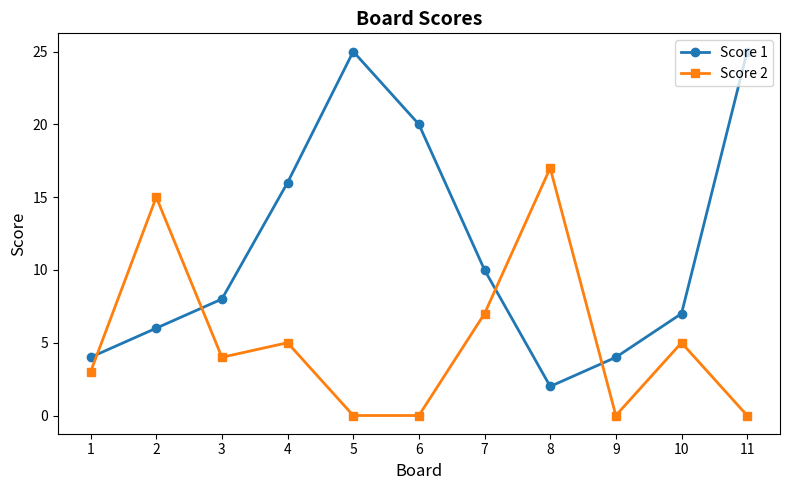

At which category does Score 2 reach its first local valley?

3